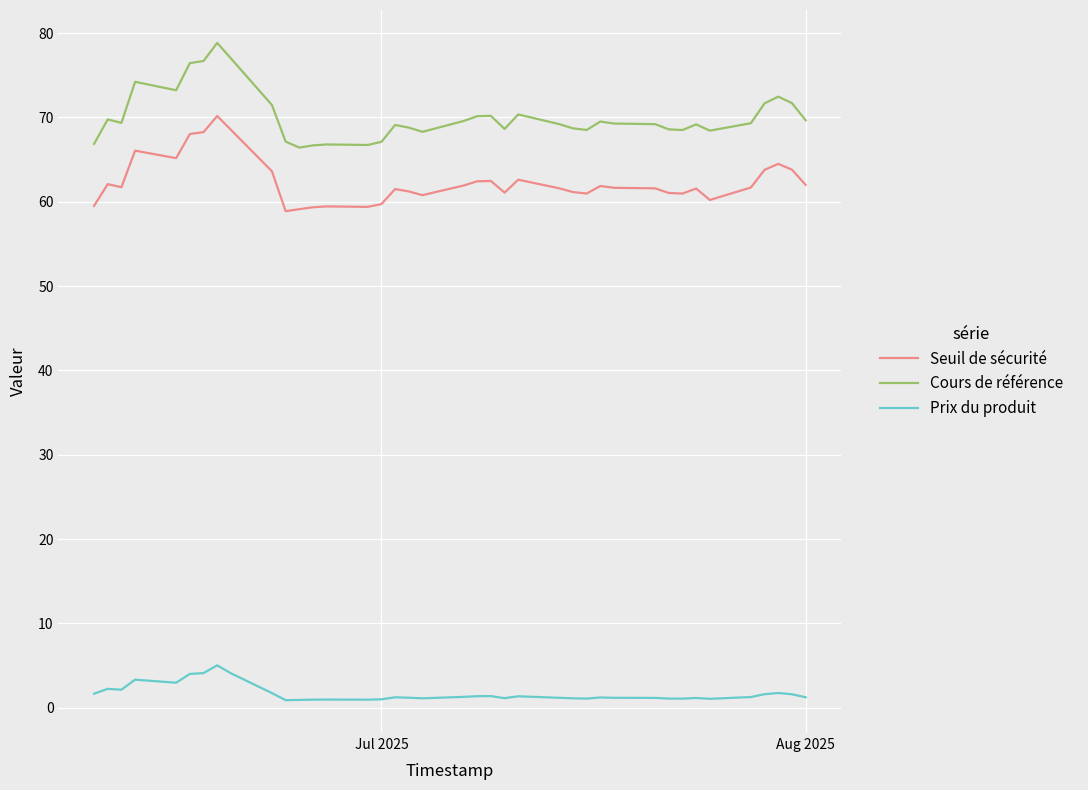

True or false: Cours de référence and Seuil de sécurité intersect in this chart.

False